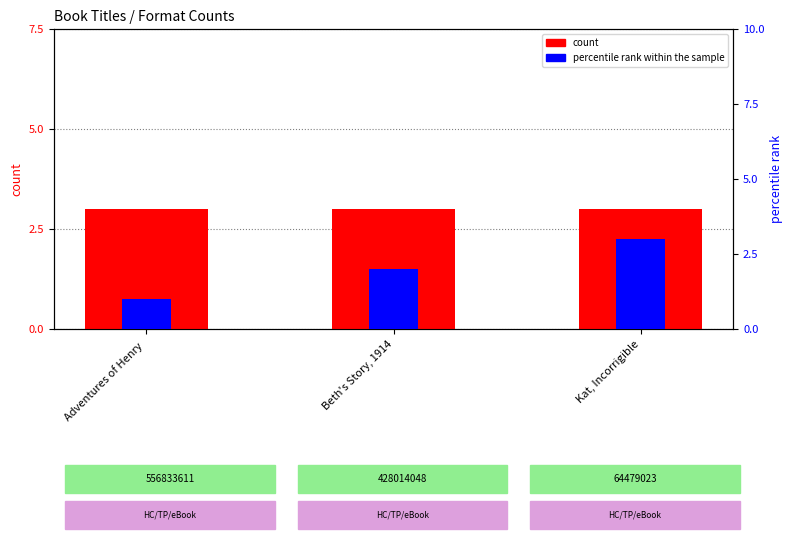

At how many categories does at least one series exceed 2?

3